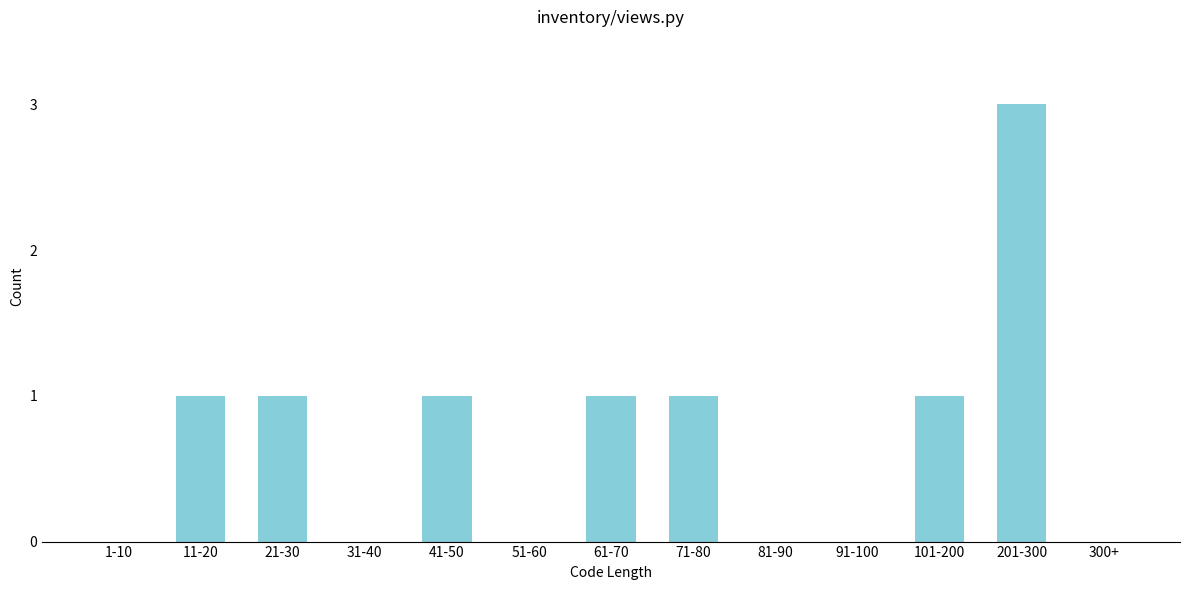

Reading right to left, extract all data points from this chart.

300+=0	201-300=3	101-200=1	91-100=0	81-90=0	71-80=1	61-70=1	51-60=0	41-50=1	31-40=0	21-30=1	11-20=1	1-10=0